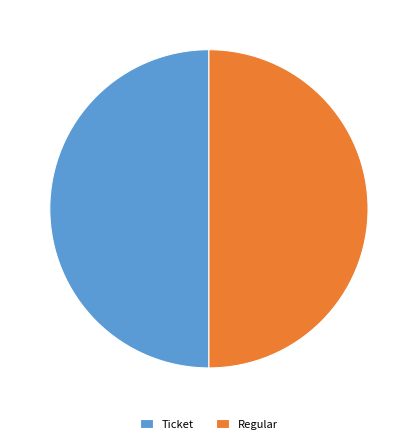

The Regular slice represents 50% of the pie. True or false?

True